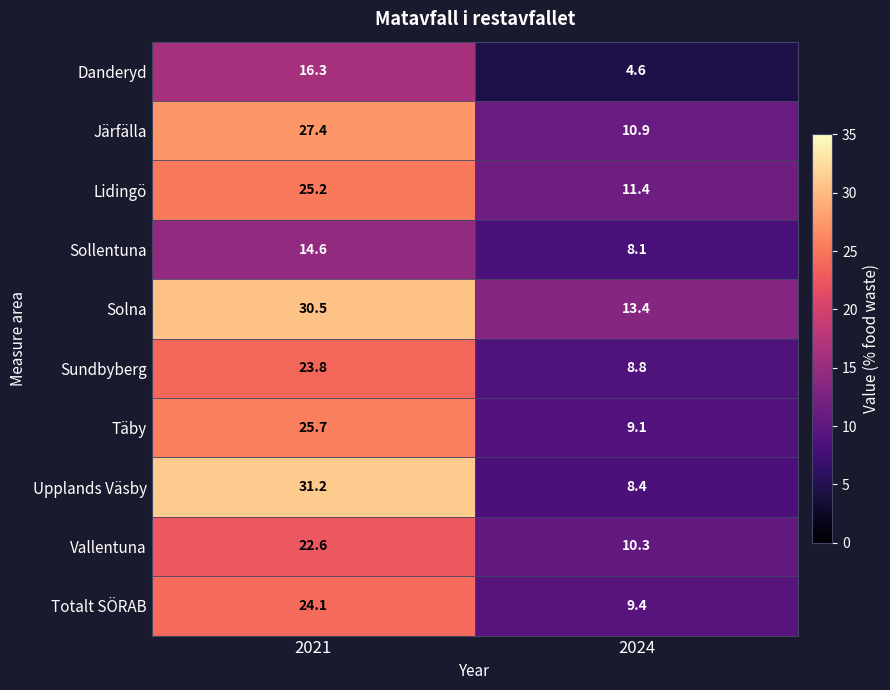

What is the sum of all Lidingö values?

36.6